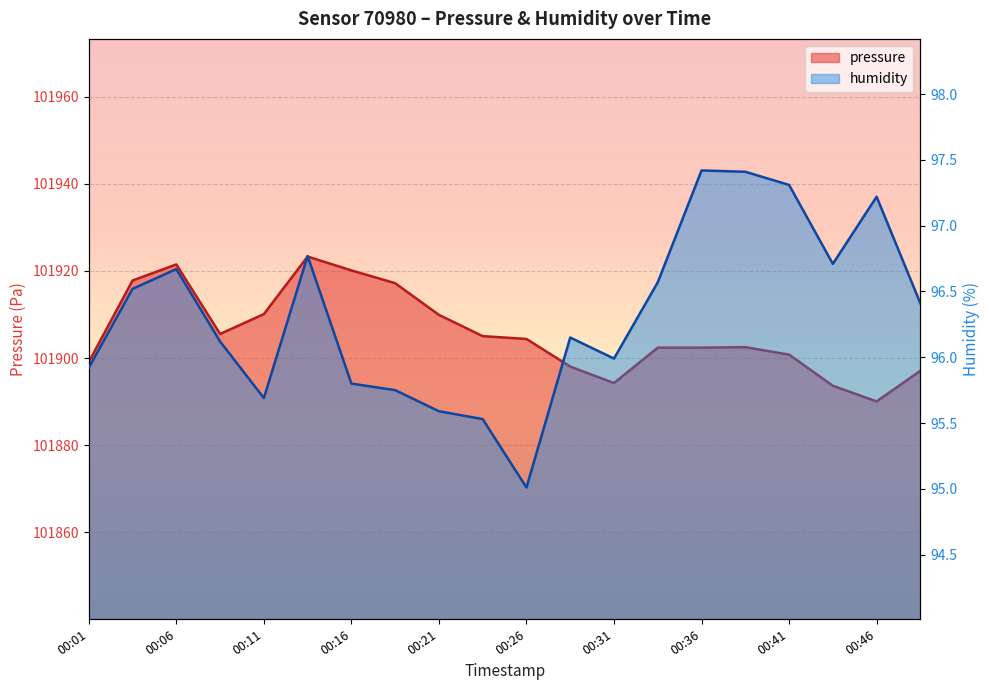

What is the highest value of the pressure series?

101923.3